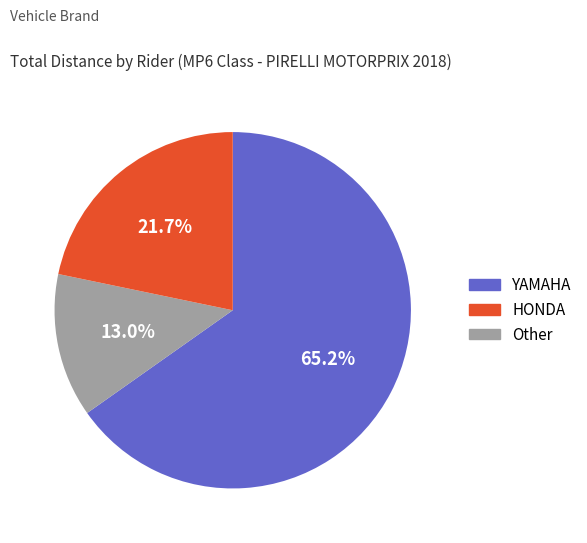

Is there a majority slice in this chart?

Yes